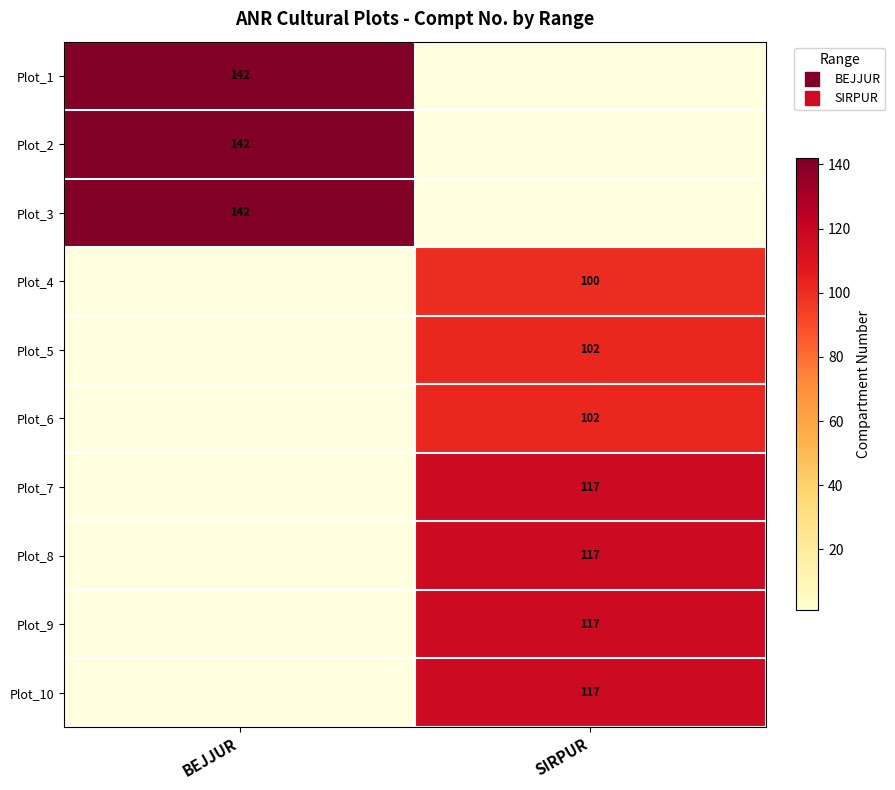

What is the difference between the highest and lowest values at SIRPUR?

117